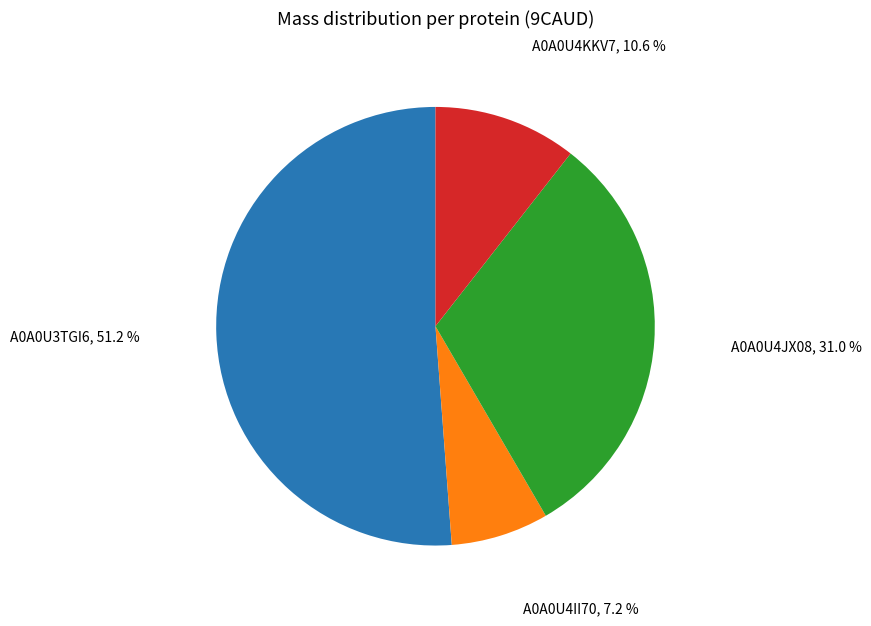

Is there any slice that represents more than half of the pie?

Yes